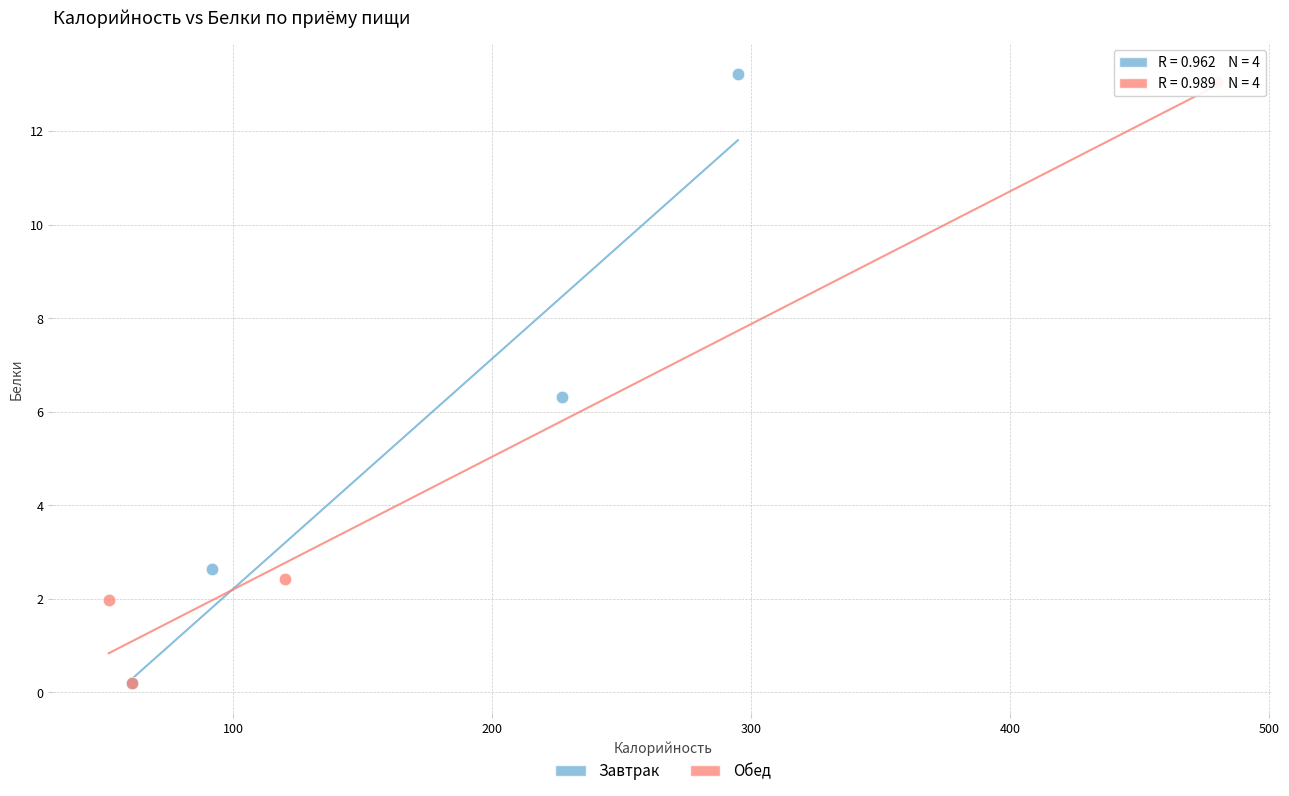

Which series reaches the maximum Y coordinate?

Завтрак